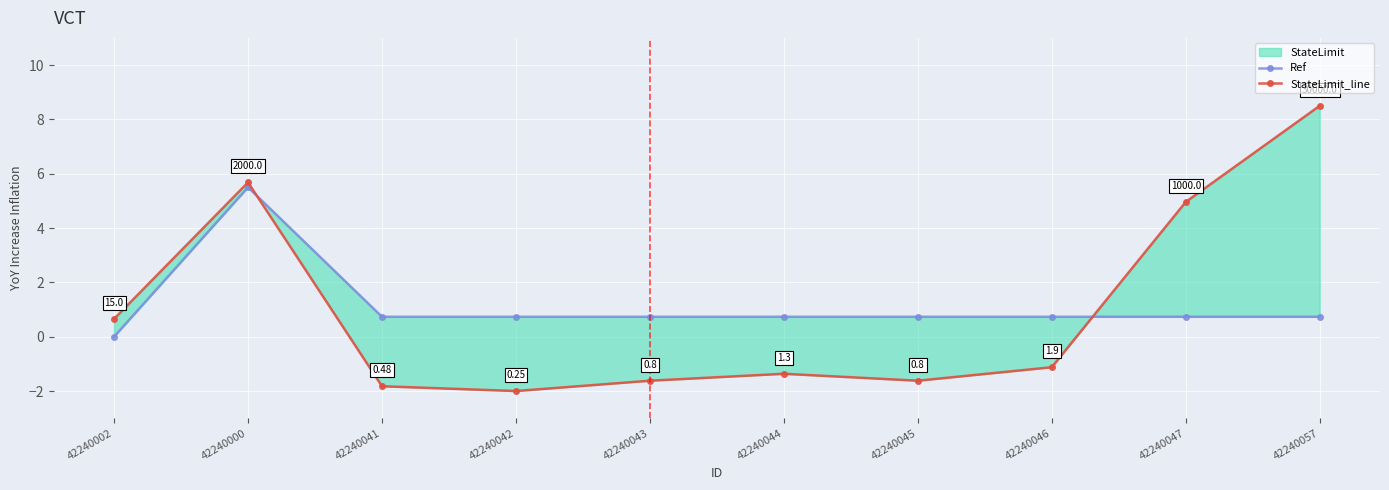

True or false: Ref has a value of 0.5 at 42240044.

False